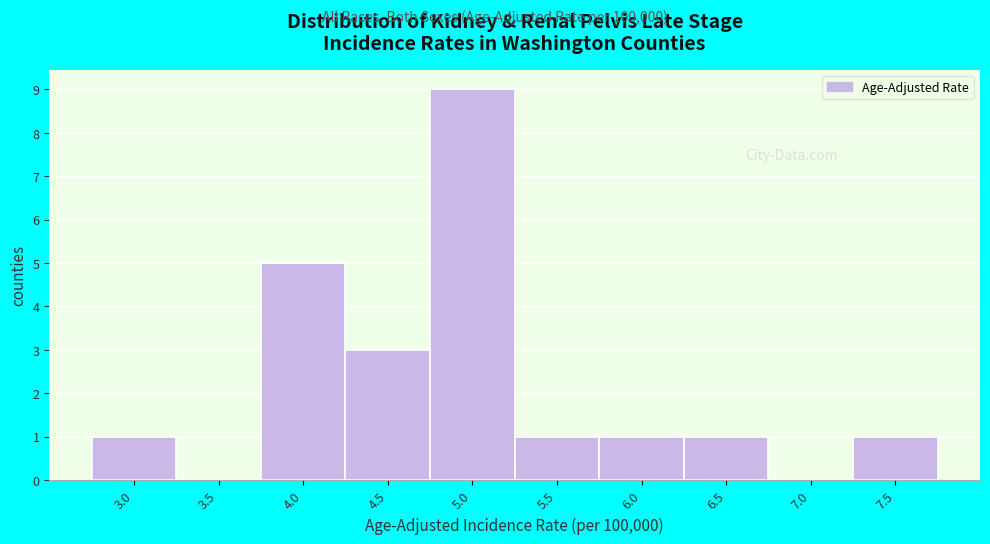

Reading right to left, transcribe all the data shown in this chart.

7.5=1	7.0=0	6.5=1	6.0=1	5.5=1	5.0=9	4.5=3	4.0=5	3.5=0	3.0=1